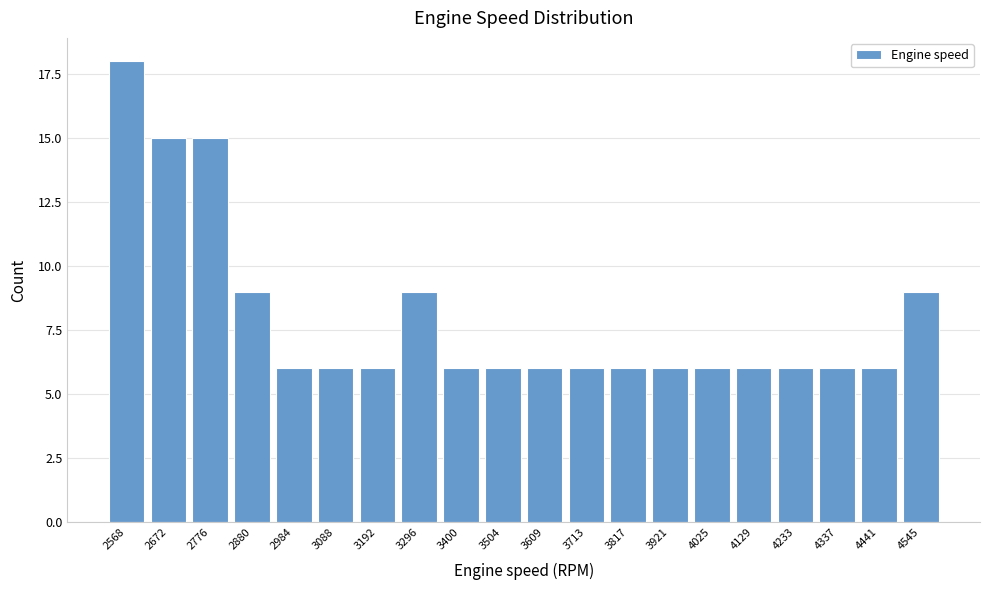

Reading left to right, what are all the values shown in this chart?

18	15	15	9	6	6	6	9	6	6	6	6	6	6	6	6	6	6	6	9